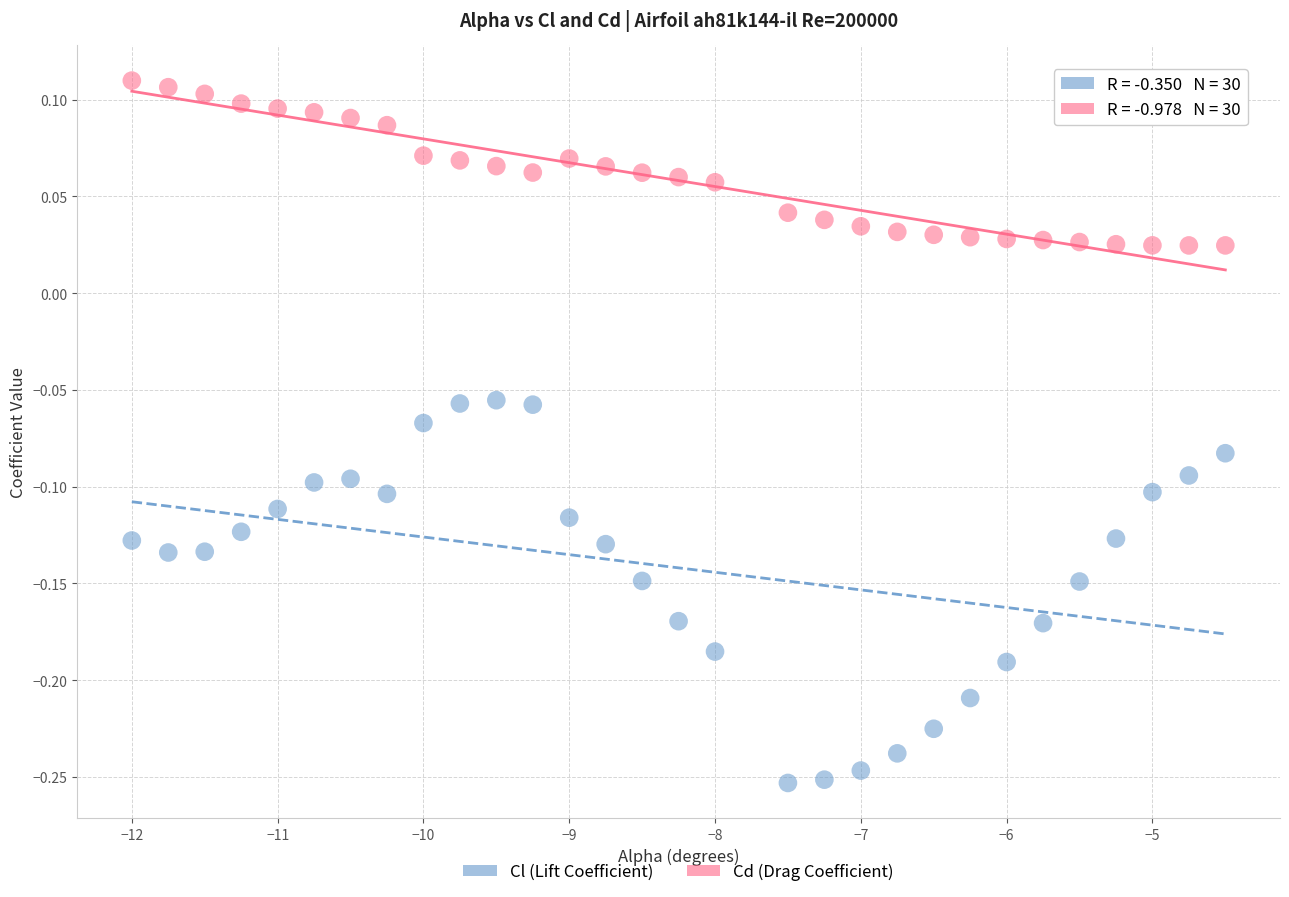

Which series has the largest Y range (max minus min)?

Cl (Lift Coefficient)